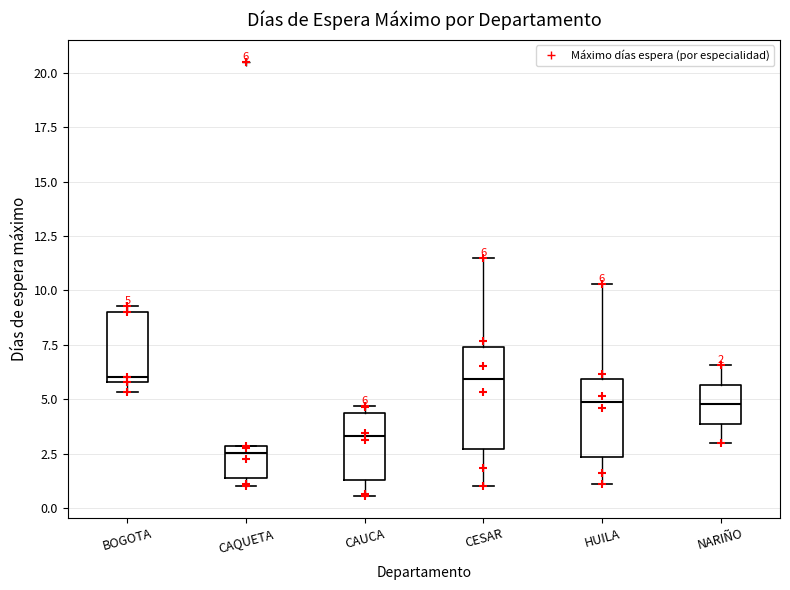

Which box is the tallest, from its lower edge to its upper edge?

CESAR